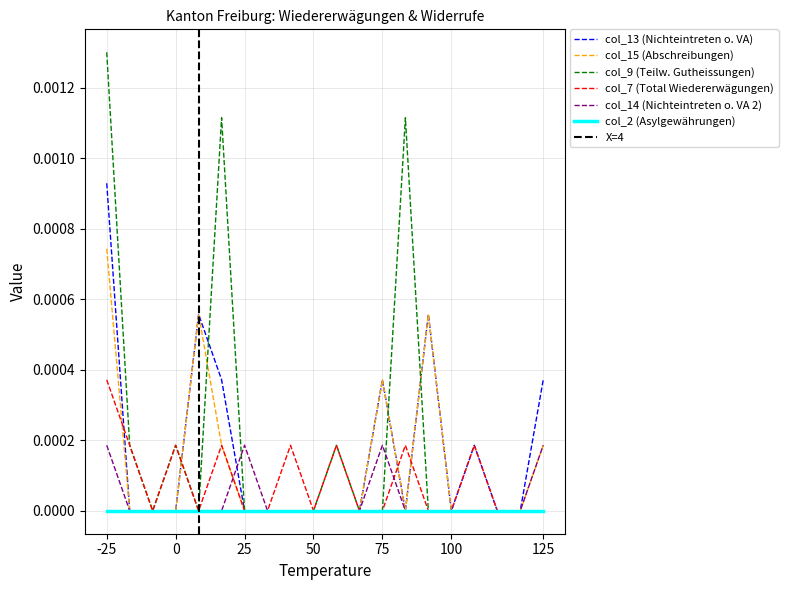

How many interior local valleys does the col_7 series have?

3